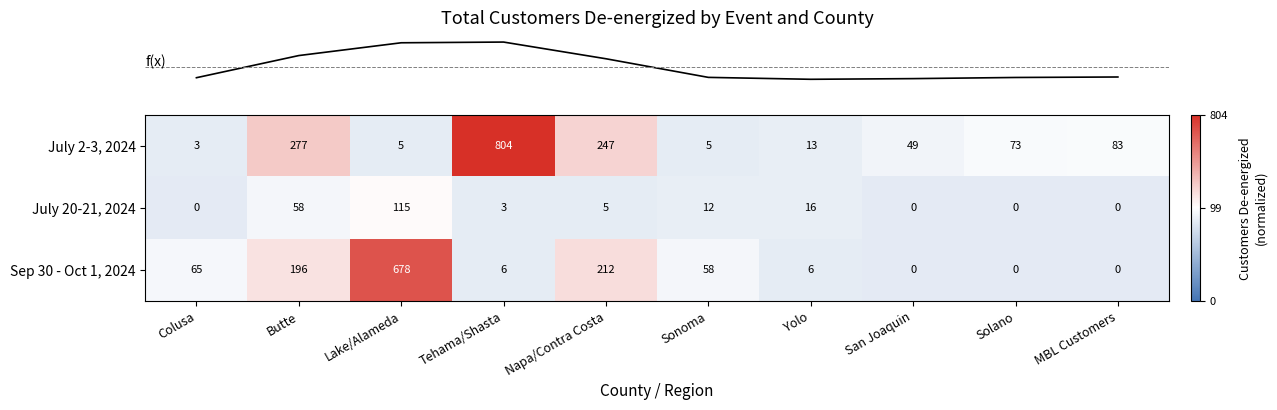

At which category does the chart reach its peak across all series?

Tehama/Shasta